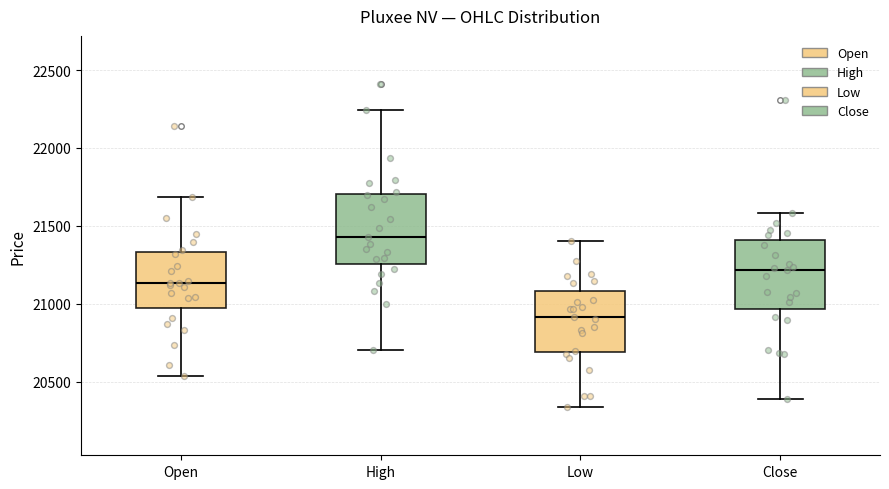

Reading left to right, transcribe this box plot: for each box, give where its median line is, the range the box spans, and where its two whiskers end, as read against the y-axis. The values are not printed on the chart, so give them approximately, as read against the axis.

Open: median 21150, box 20950 to 21350, whiskers 20550 to 21700
High: median 21450, box 21250 to 21700, whiskers 20700 to 22250
Low: median 20900, box 20700 to 21100, whiskers 20350 to 21400
Close: median 21200, box 20950 to 21400, whiskers 20400 to 21600